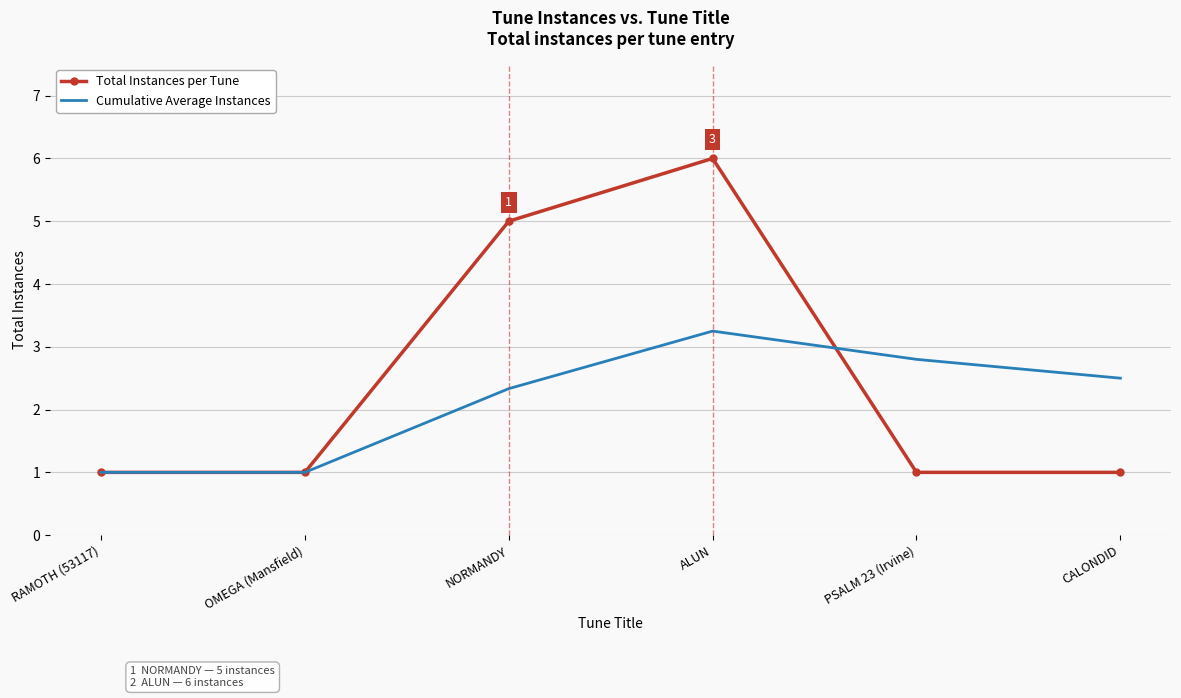

Which series has the largest total across all categories?

Total Instances per Tune